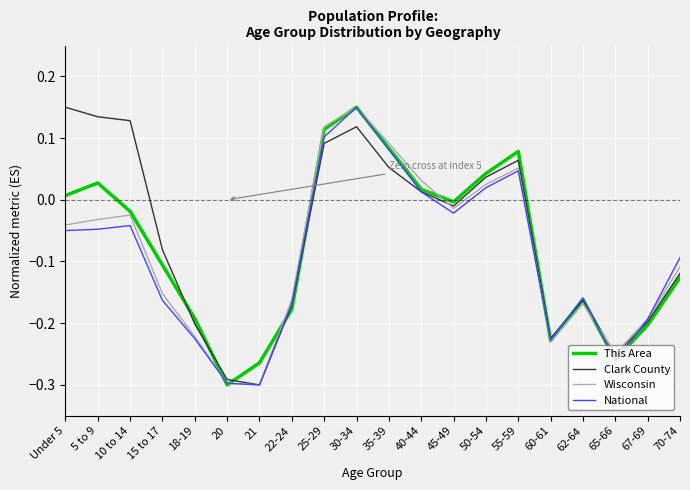

What position from the right is 15 to 17?

17